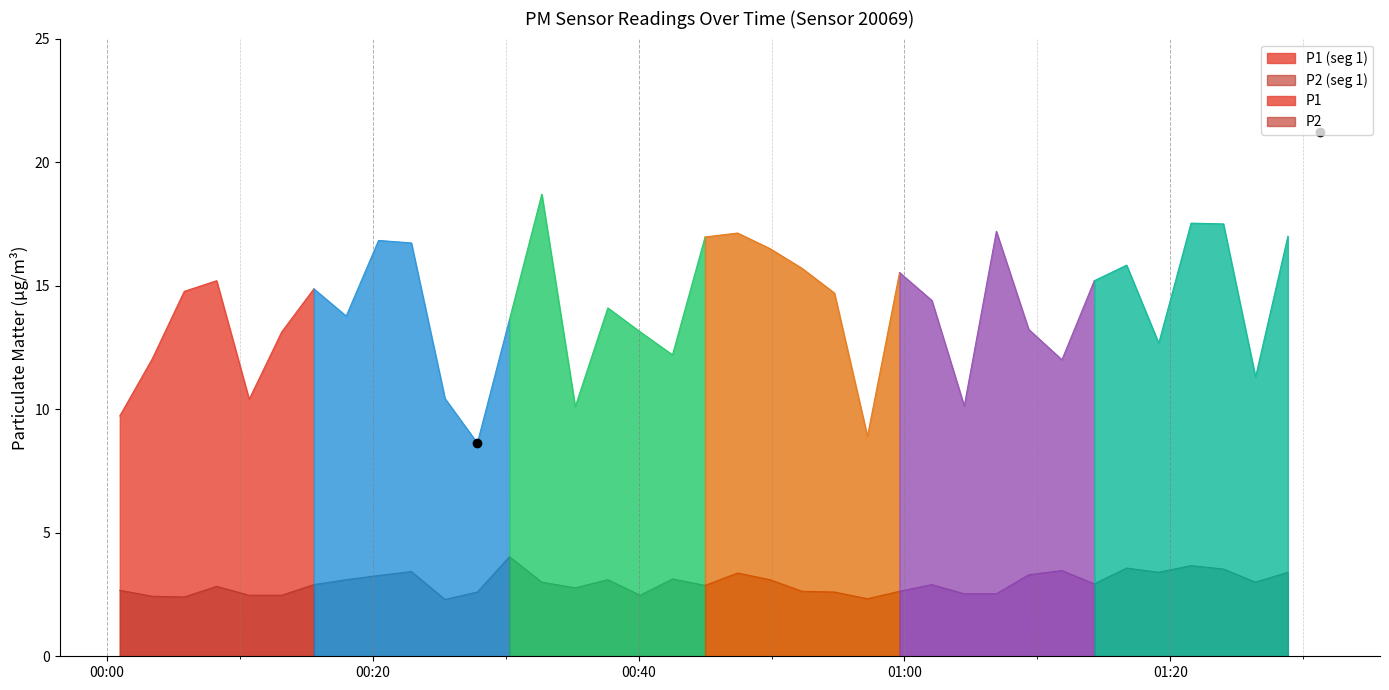

How many interior local peaks does the P2 series have?

11